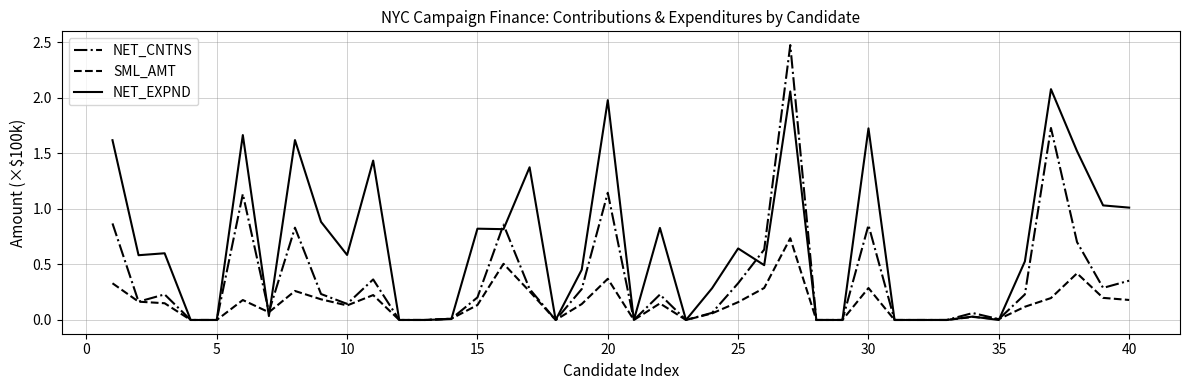

How many categories are shown in the chart?

40